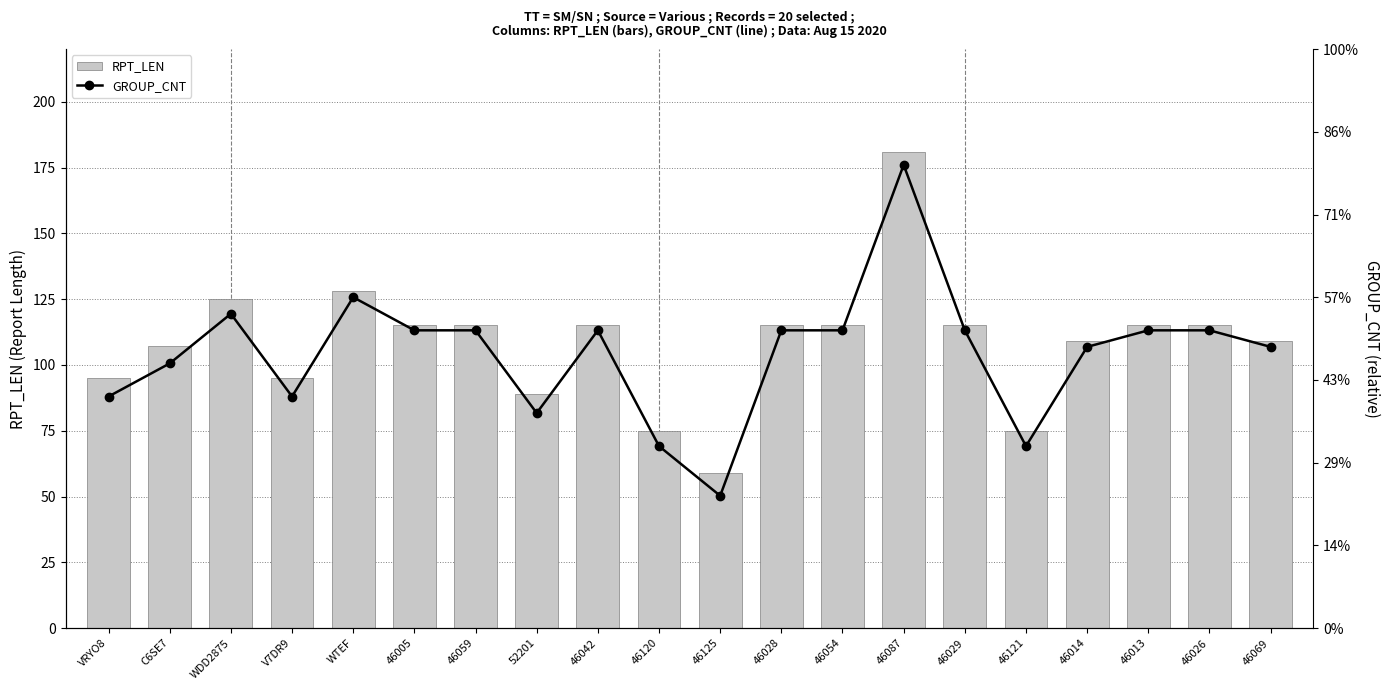

Reading left to right, extract all data points from this chart.

RPT_LEN: 95	107	125	95	128	115	115	89	115	75	59	115	115	181	115	75	109	115	115	109
GROUP_CNT: 14	16	19	14	20	18	18	13	18	11	8	18	18	28	18	11	17	18	18	17